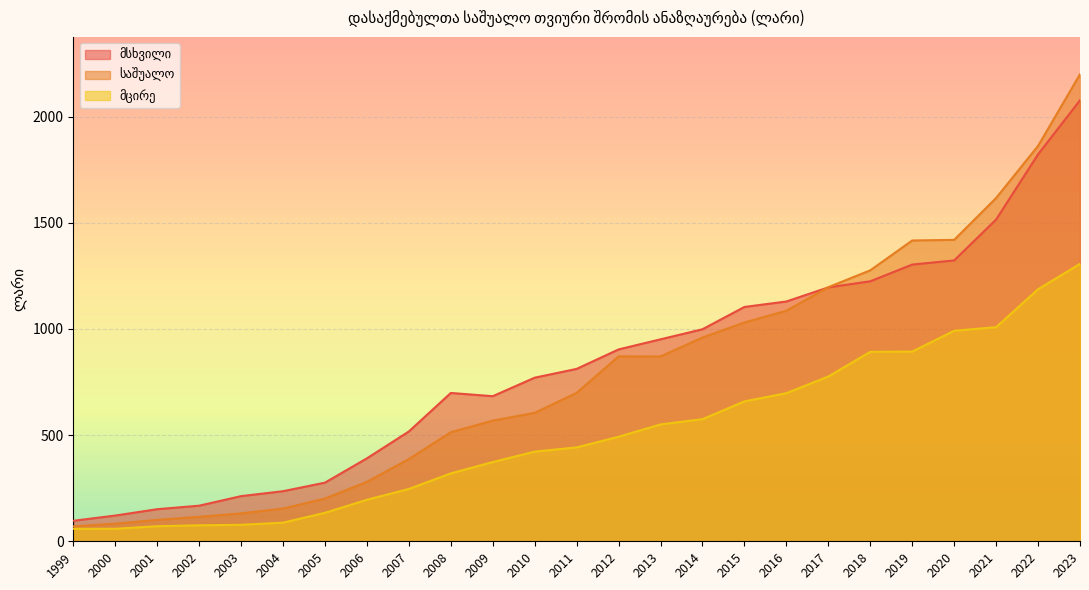

At 2022, list the series in order from smallest to largest.

მცირე, მსხვილი, საშუალო